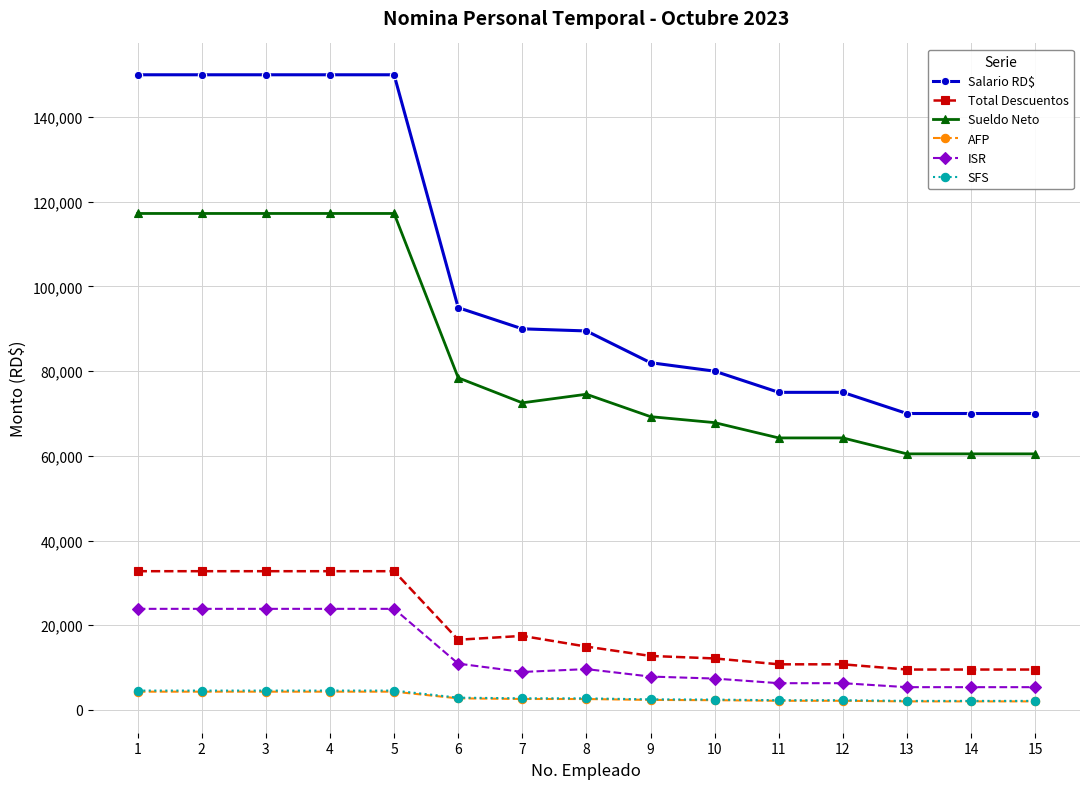

True or false: SFS and Salario RD$ cross at least once.

False